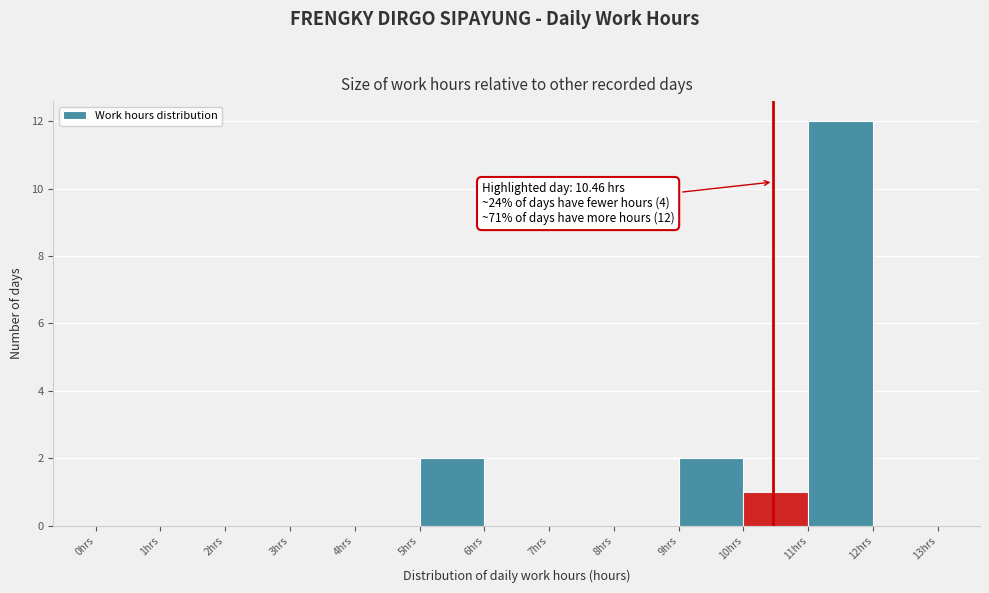

Over which range of the x-axis is the bar tallest?

11 to 12